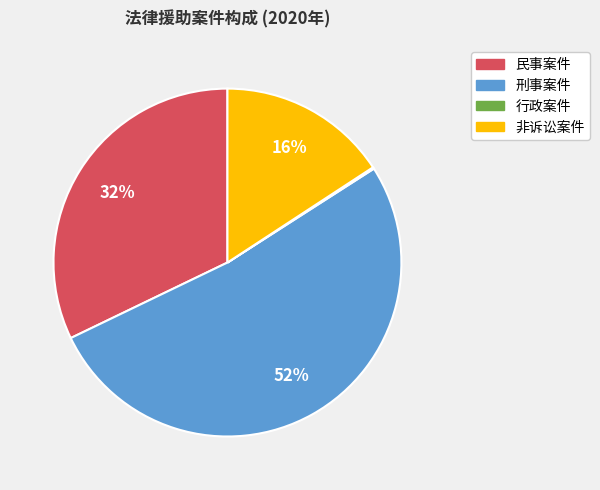

Does 刑事案件 account for over 50% of the chart?

Yes